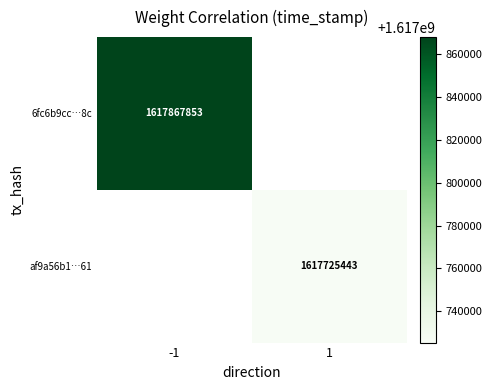

Is it true that 6fc6b9cc…8c equals 968505650.0 at -1?

False